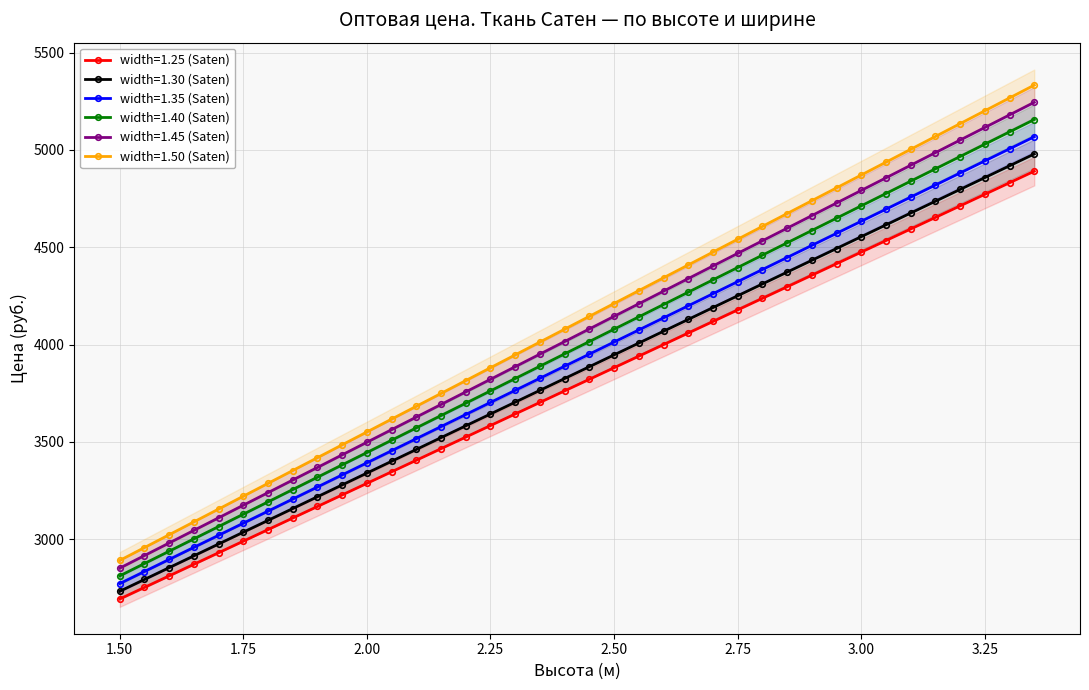

True or false: width=1.30 (Saten) has more than 1 interior local peaks.

False